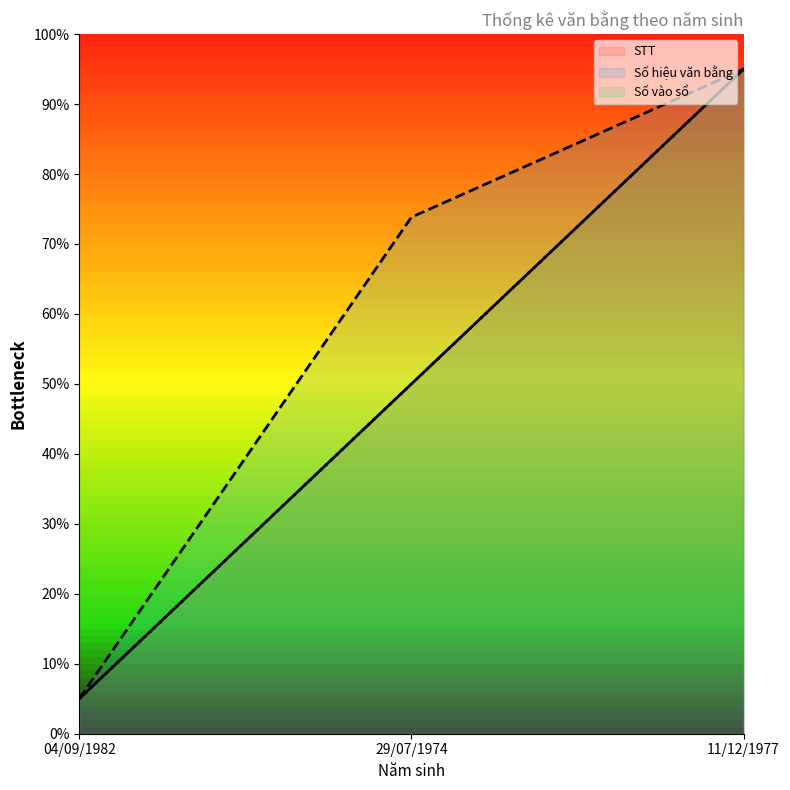

Reading left to right, extract all data points from this chart.

STT: 04/09/1982=5.0	29/07/1974=50.0	11/12/1977=95.0
Số hiệu văn bằng: 04/09/1982=5.0	29/07/1974=73.8	11/12/1977=95.0
Số vào sổ: 04/09/1982=5.0	29/07/1974=50.0	11/12/1977=95.0